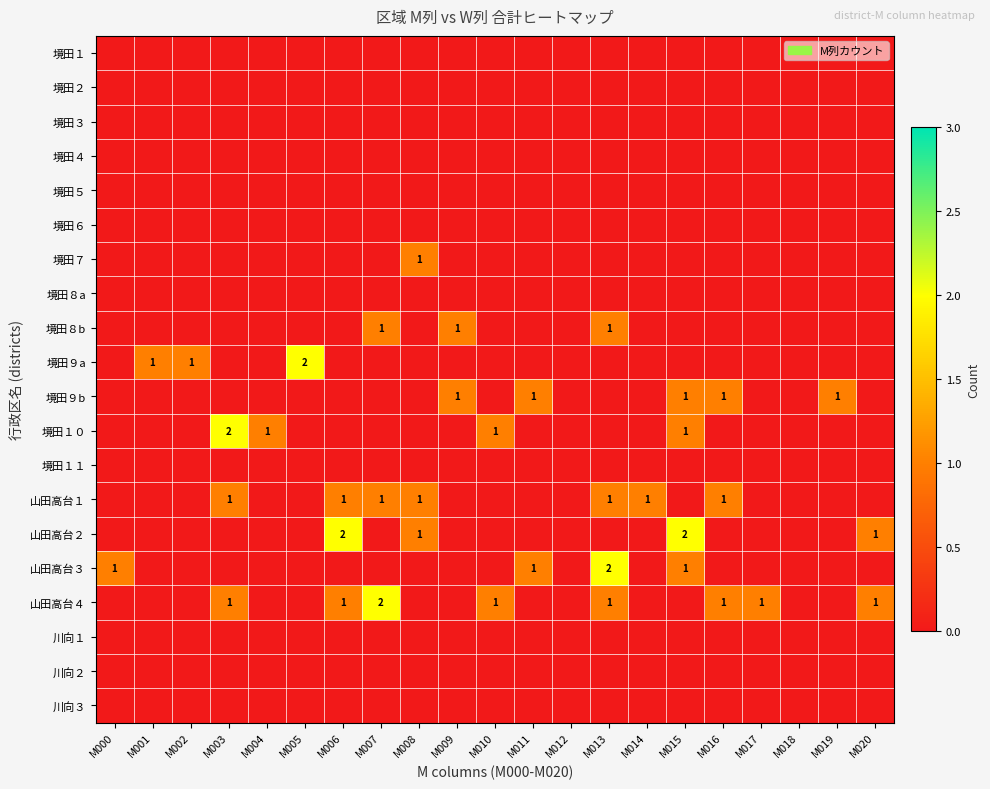

What is the sum of the 山田高台４ values at M013 and M019?

1